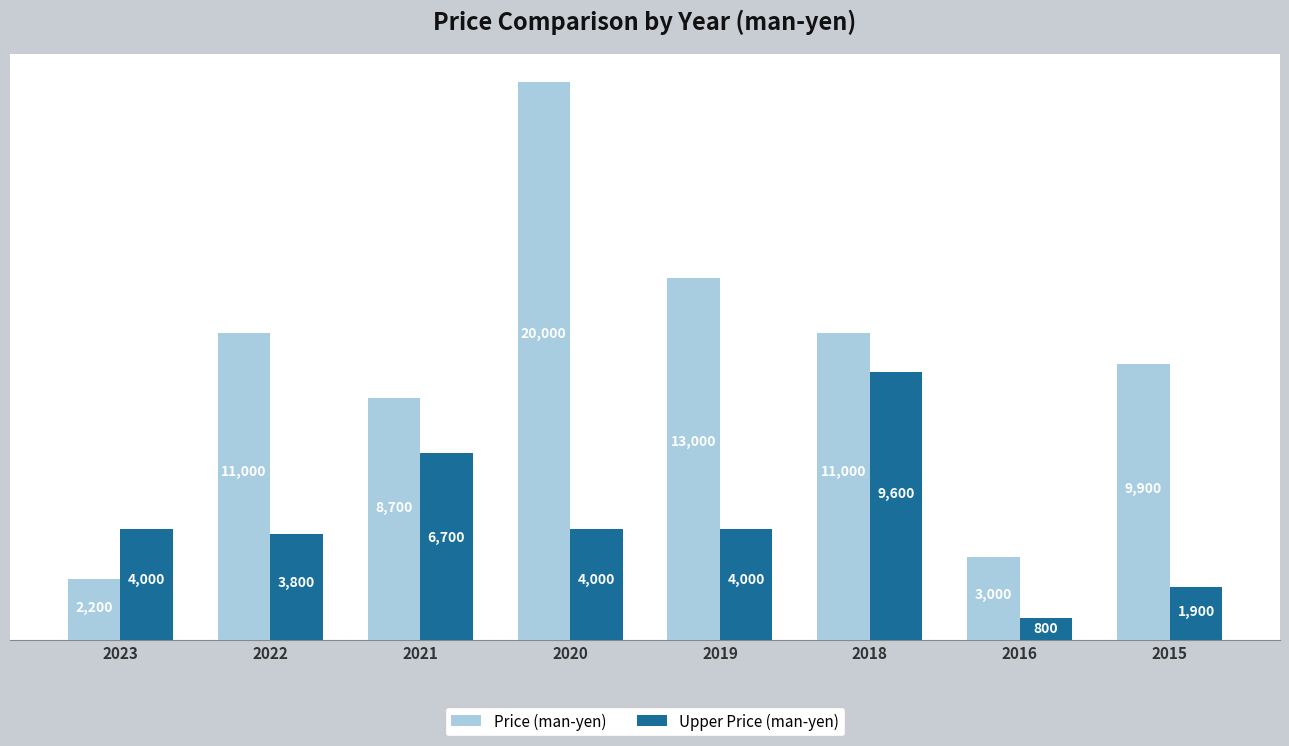

What is the sum of all Price (man-yen) values?

78800